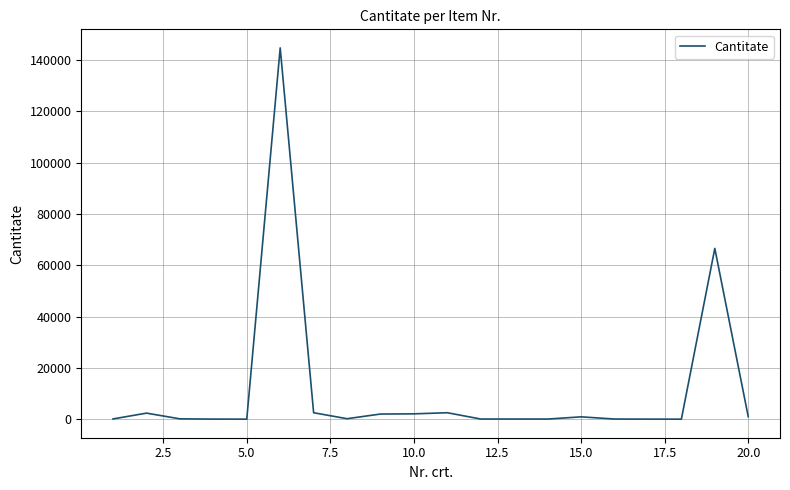

What is the difference between the maximum and minimum values?

144799.0